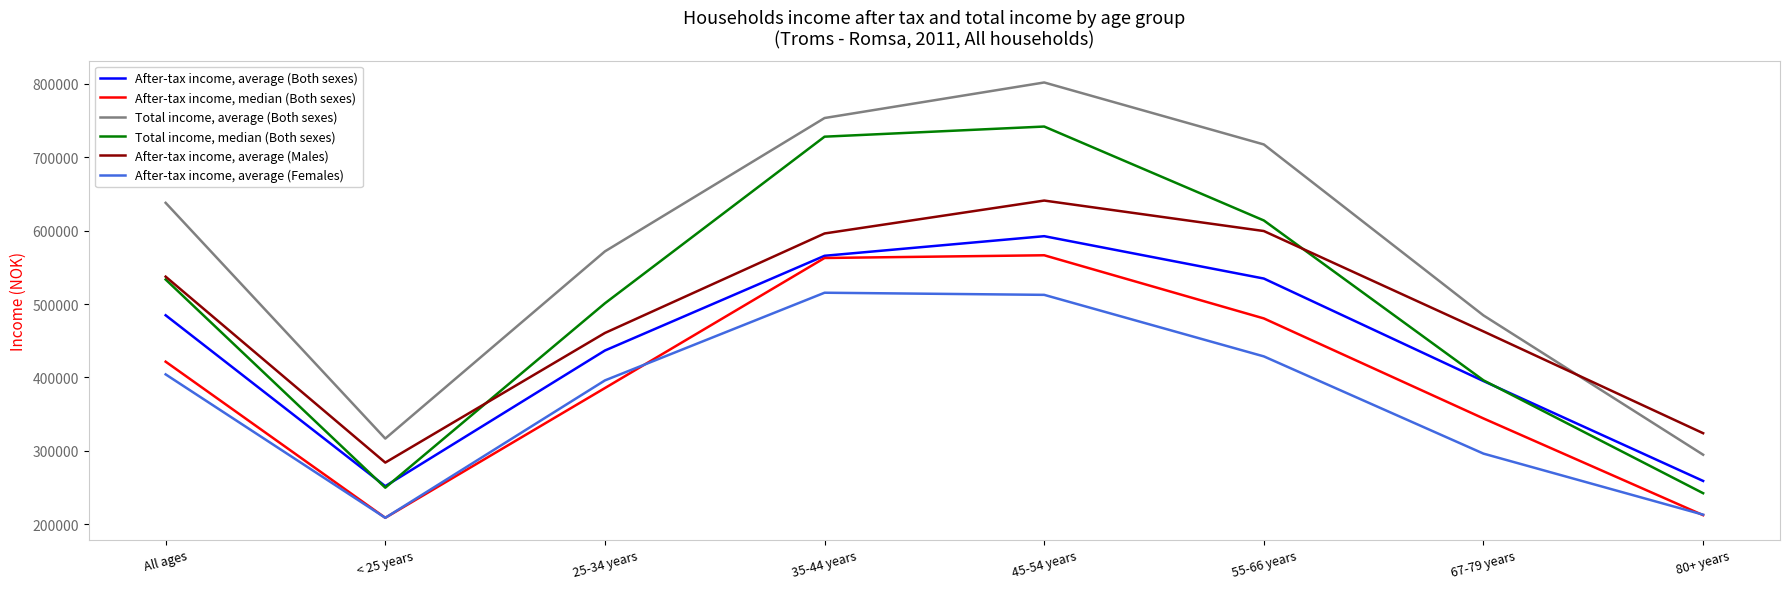

True or false: After-tax income, median (Both sexes) has more than 1 points higher than both neighbors.

False